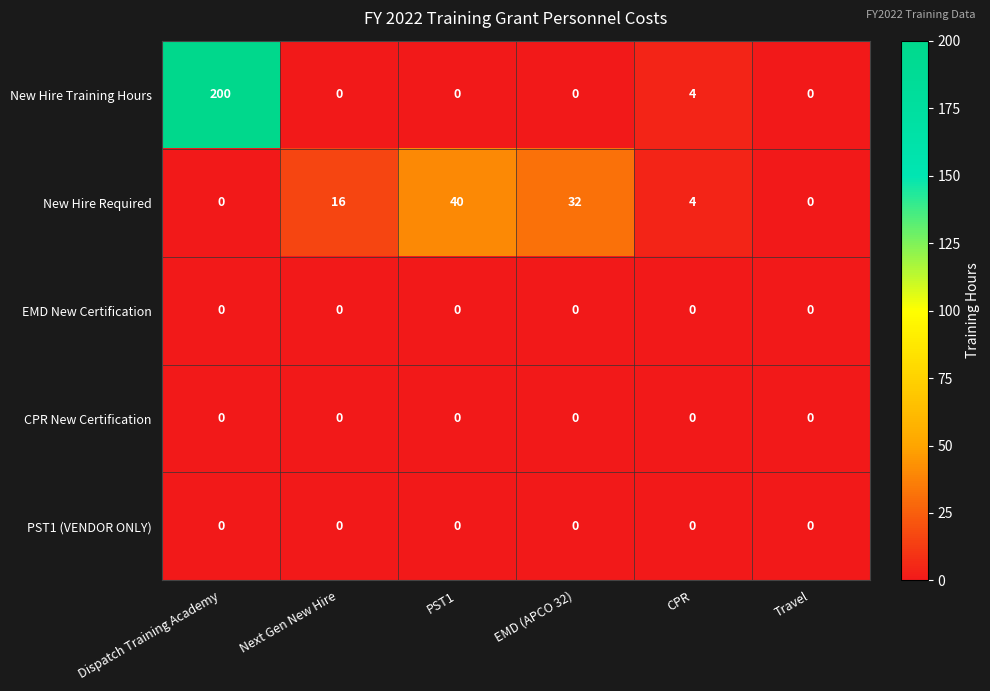

The value of CPR New Certification at Travel is 0. True or false?

True